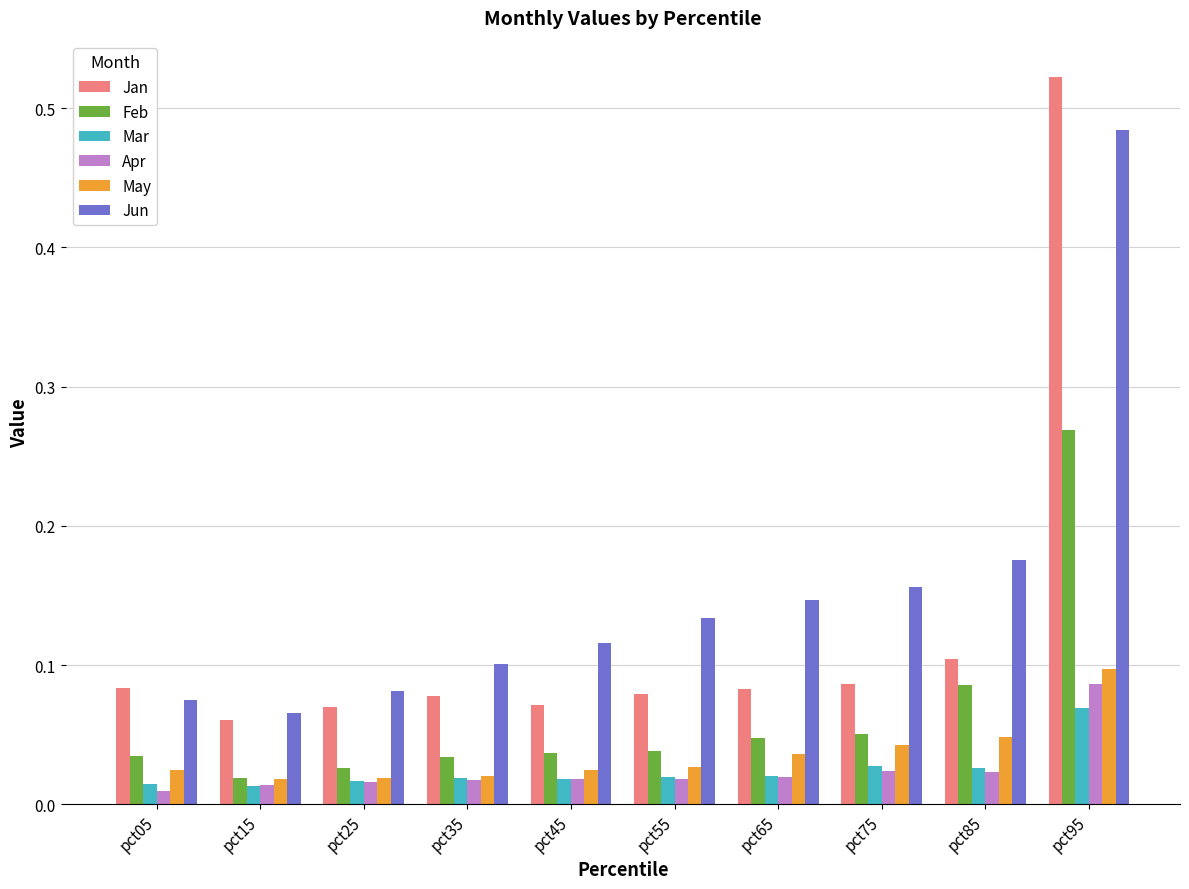

List the series in order of their peak value, lowest first.

Mar, Apr, May, Feb, Jun, Jan